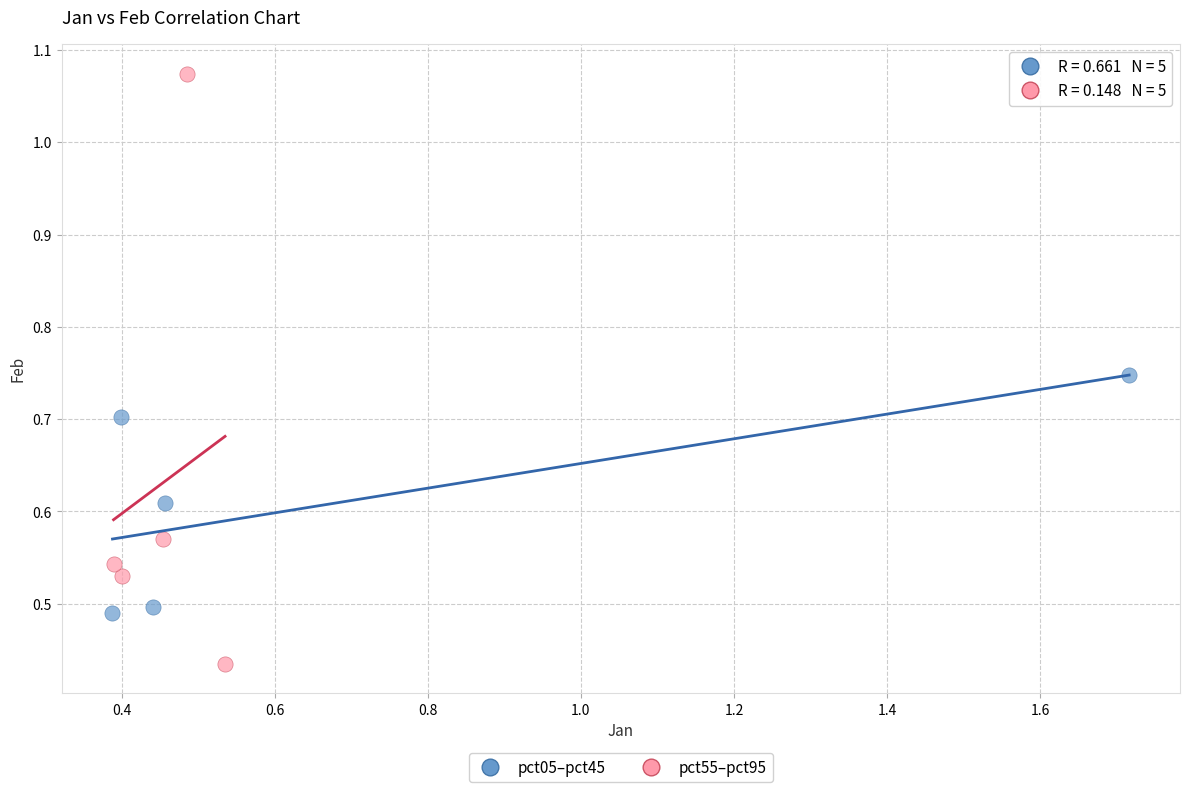

What are all the series names shown in the legend?

pct05–pct45, pct55–pct95